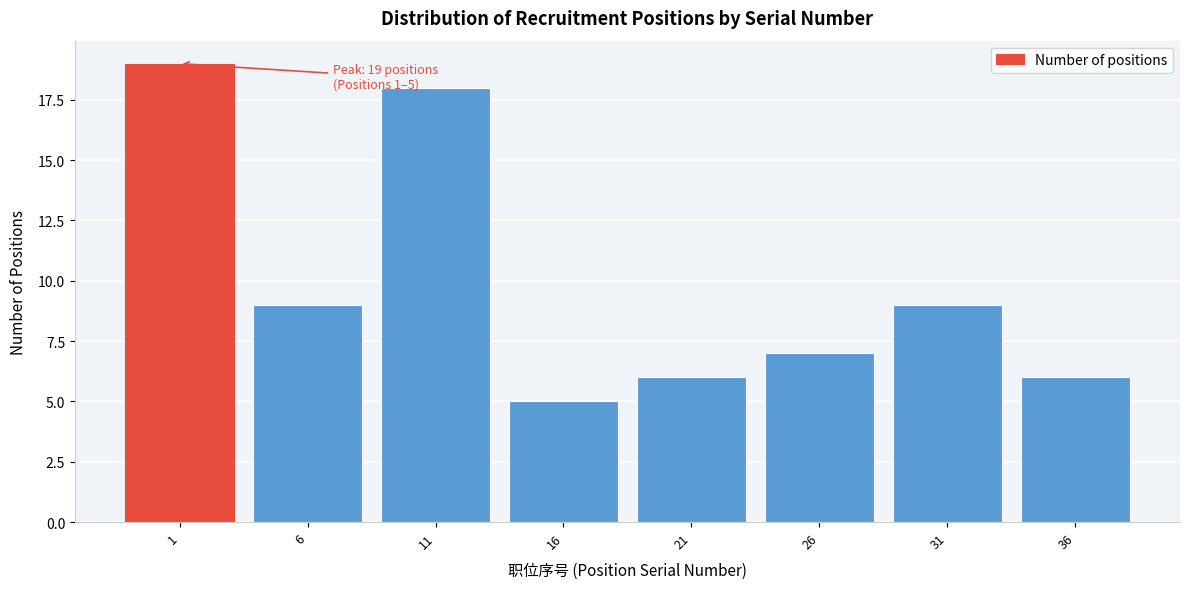

Reading right to left, transcribe all the data shown in this chart.

36=6	31=9	26=7	21=6	16=5	11=18	6=9	1=19